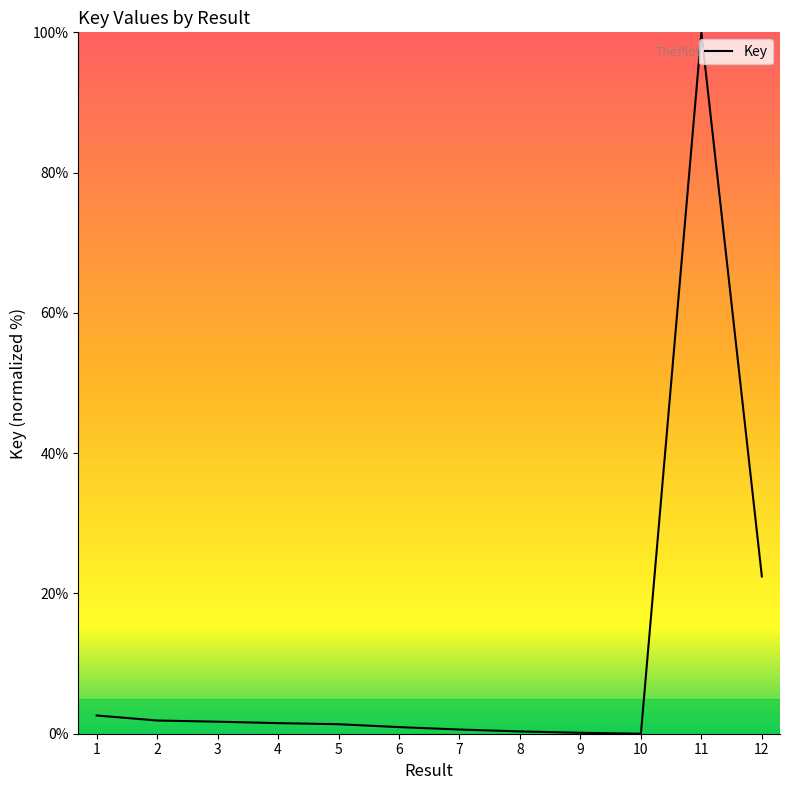

The chart shows a value of 0.9 at 6. True or false?

True